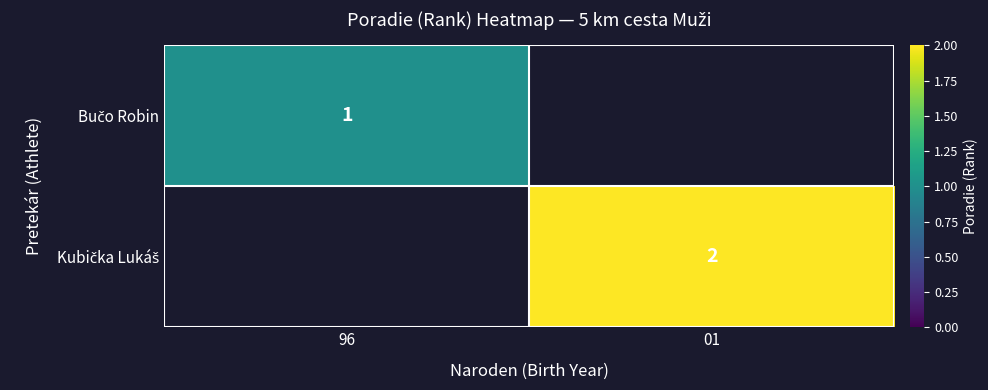

Which category has the highest value across all series?

01